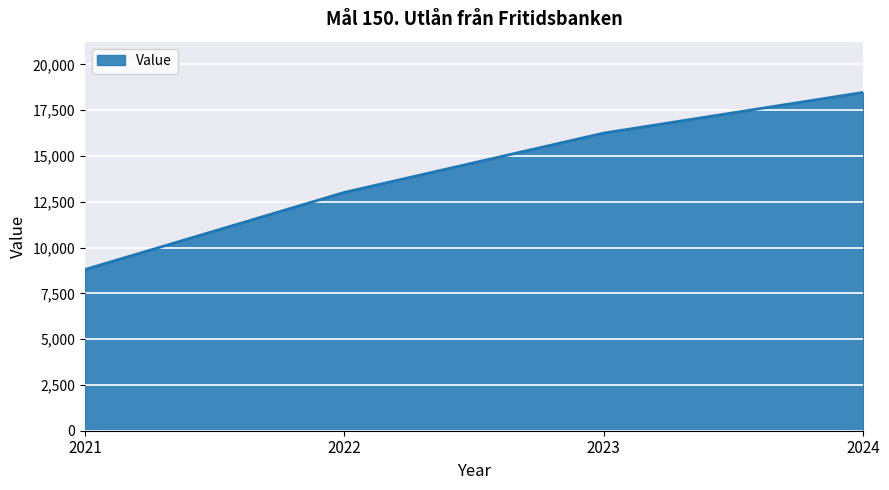

What is the smallest value displayed?

8798